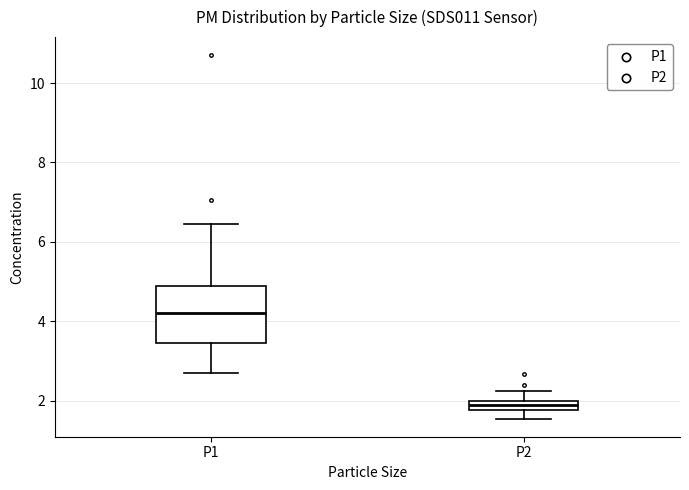

Where does the lower whisker of the box for P2 end on the y-axis? The values are not printed on the chart, so give them approximately, as read against the axis.

1.6